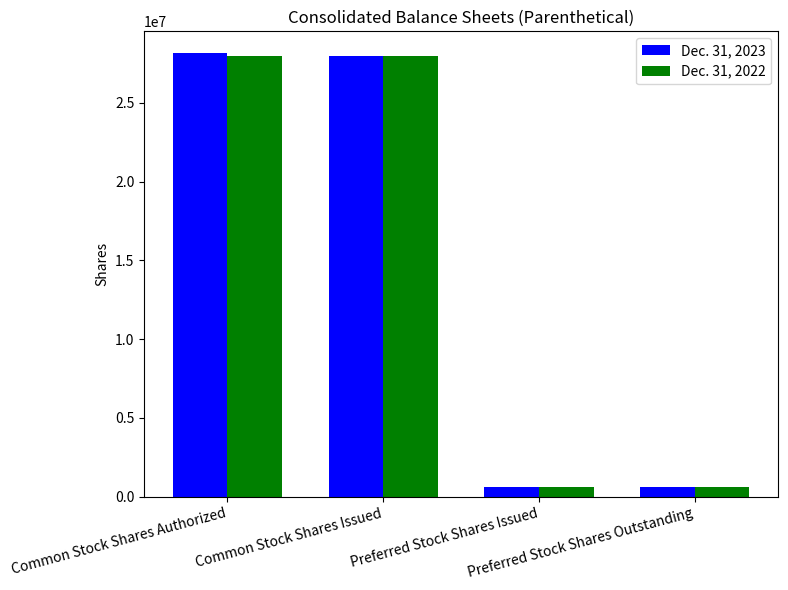

What is the approximate value of Dec. 31, 2022 at Preferred Stock Shares Issued, to the nearest 10?

600000